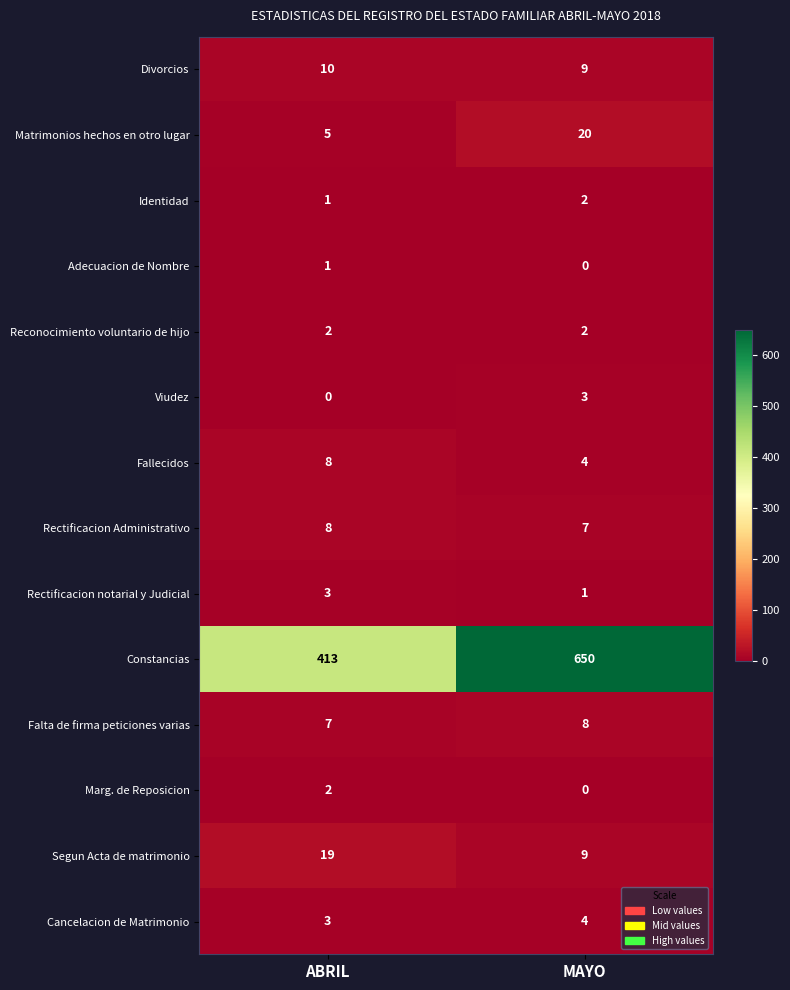

Reading left to right, transcribe all the data shown in this chart.

Divorcios: 10	9
Matrimonios hechos en otro lugar: 5	20
Identidad: 1	2
Adecuacion de Nombre: 1	0
Reconocimiento voluntario de hijo: 2	2
Viudez: 0	3
Fallecidos: 8	4
Rectificacion Administrativo: 8	7
Rectificacion notarial y Judicial: 3	1
Constancias: 413	650
Falta de firma peticiones varias: 7	8
Marg. de Reposicion: 2	0
Segun Acta de matrimonio: 19	9
Cancelacion de Matrimonio: 3	4